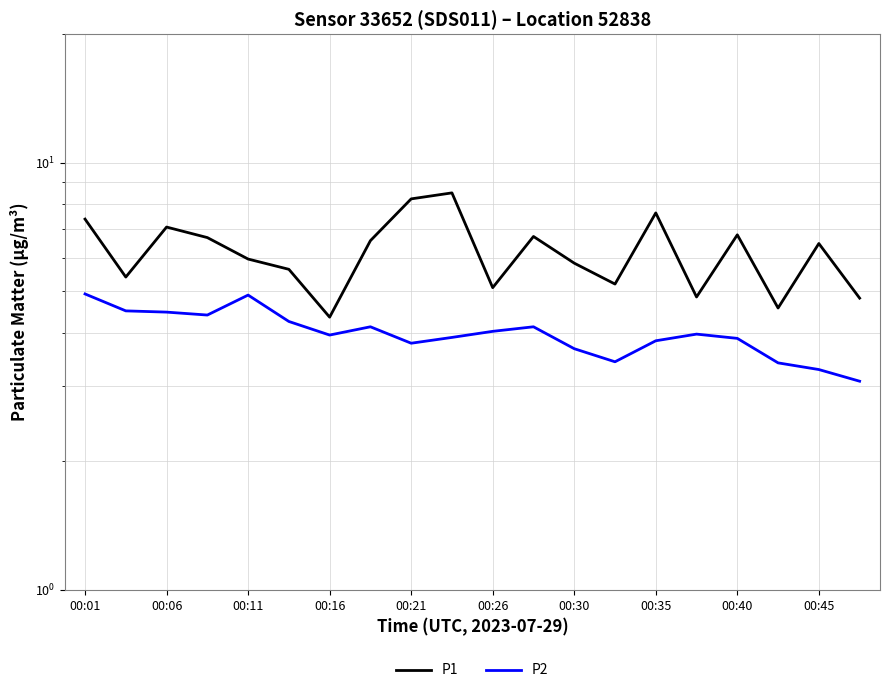

At how many categories does at least one series exceed 7?

5